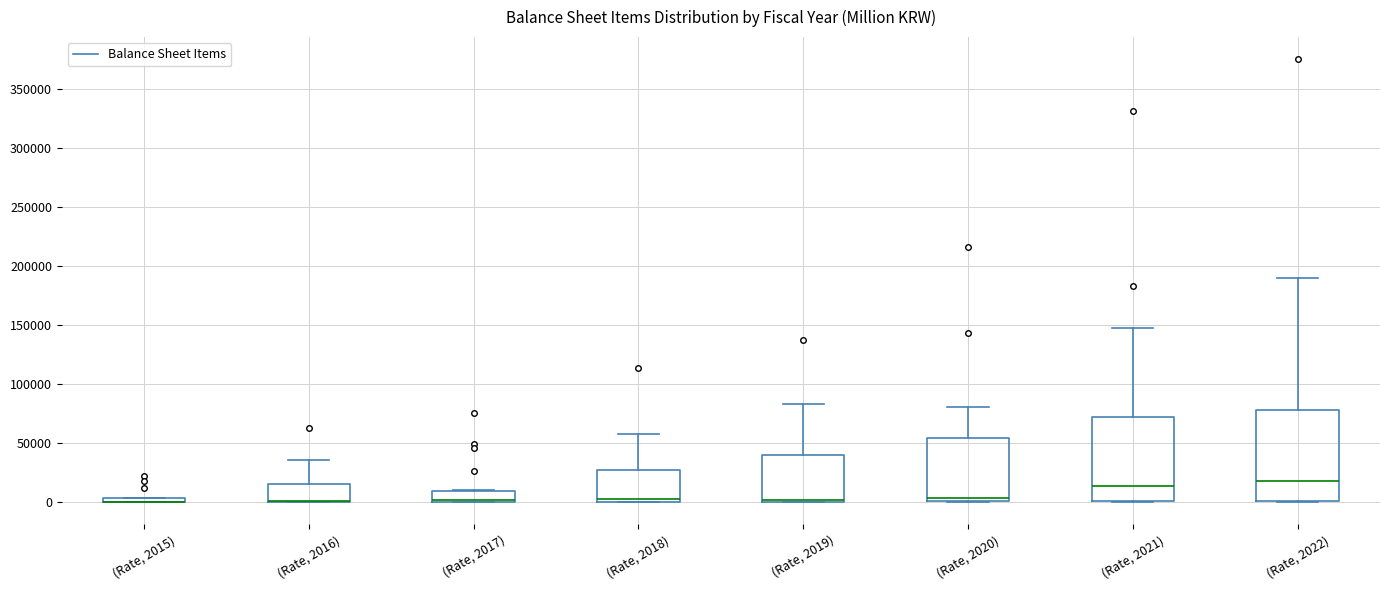

Comparing the boxes themselves (not the whiskers), which one is the tallest?

(Rate, 2022)